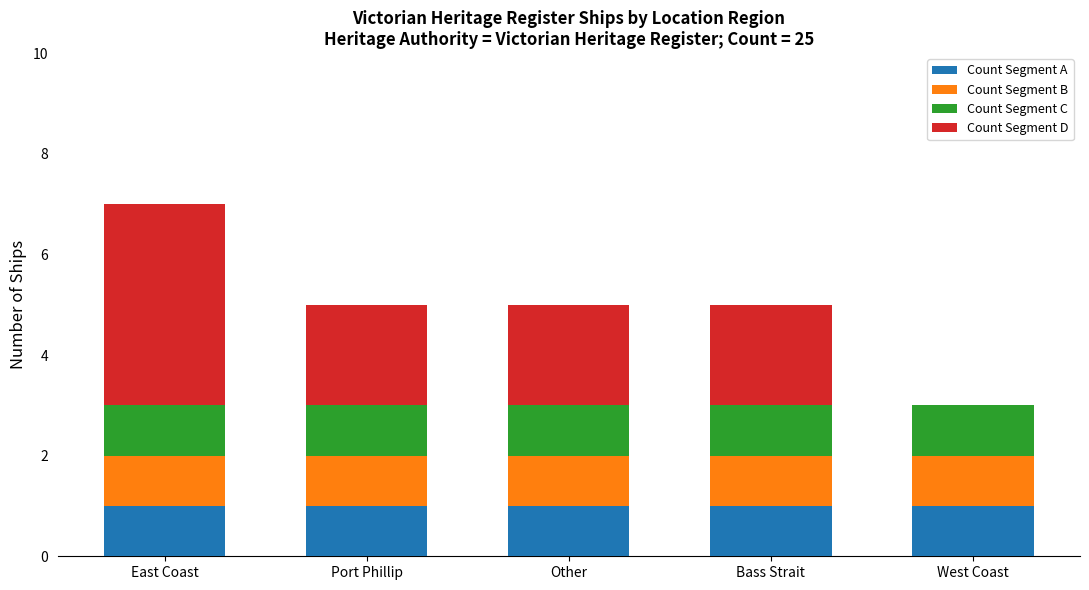

At which category is the sum across all series the highest?

East Coast